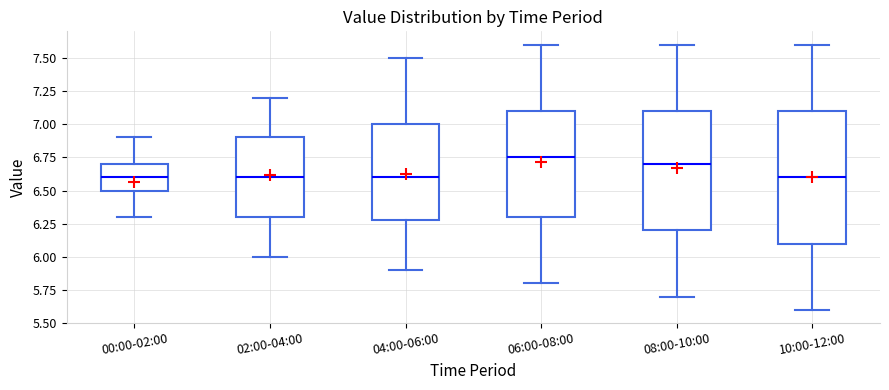

Comparing the boxes themselves (not the whiskers), which one is the tallest?

10:00-12:00